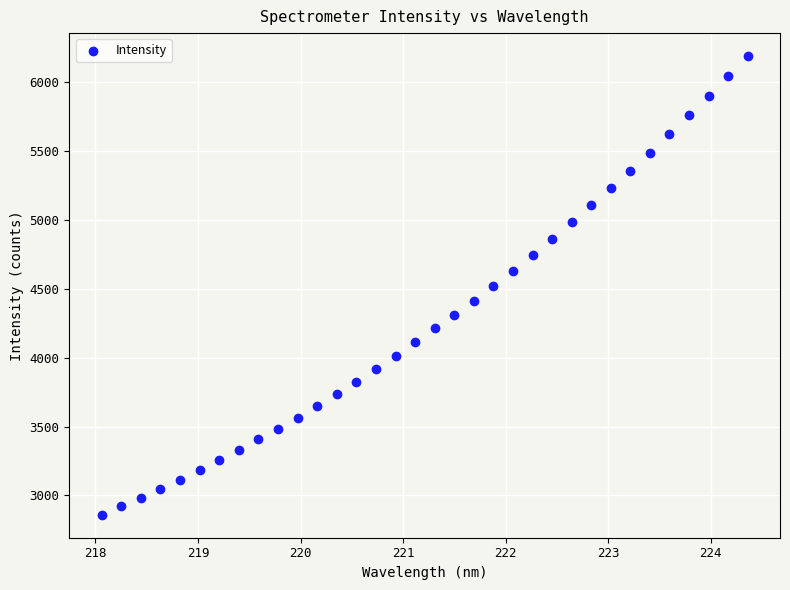

What is the range of X values (max minus min)?

6.3